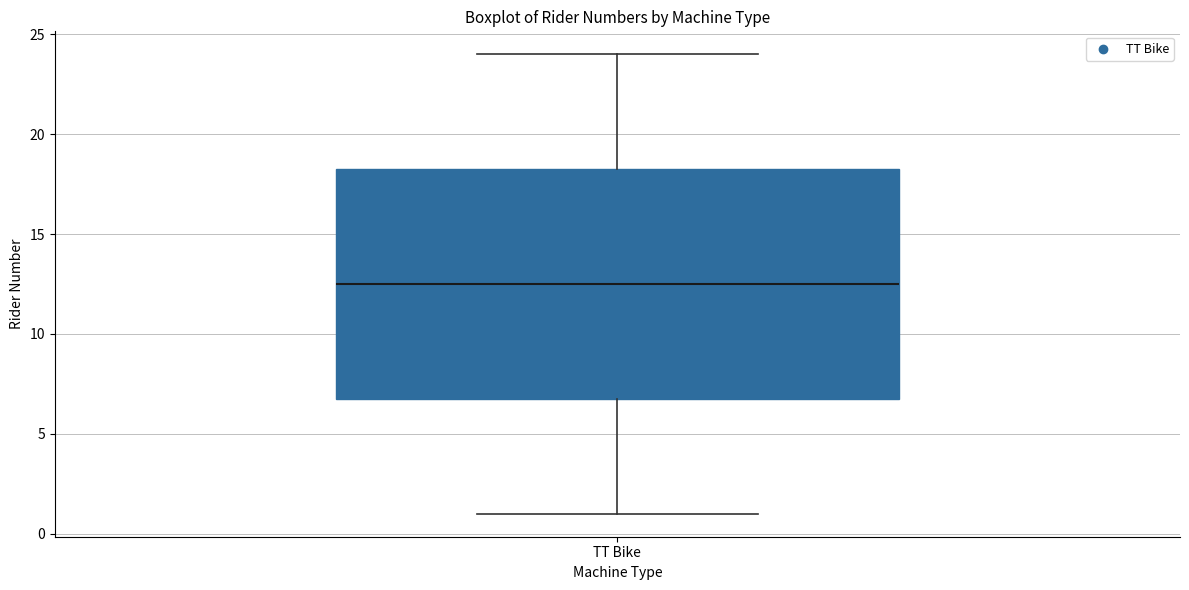

Transcribe this box plot: give where the median line is, the range the box spans, and where the two whiskers end, as read against the y-axis. The values are not printed on the chart, so give them approximately, as read against the axis.

median 12.5, box 7.0 to 18.5, whiskers 1.0 to 24.0